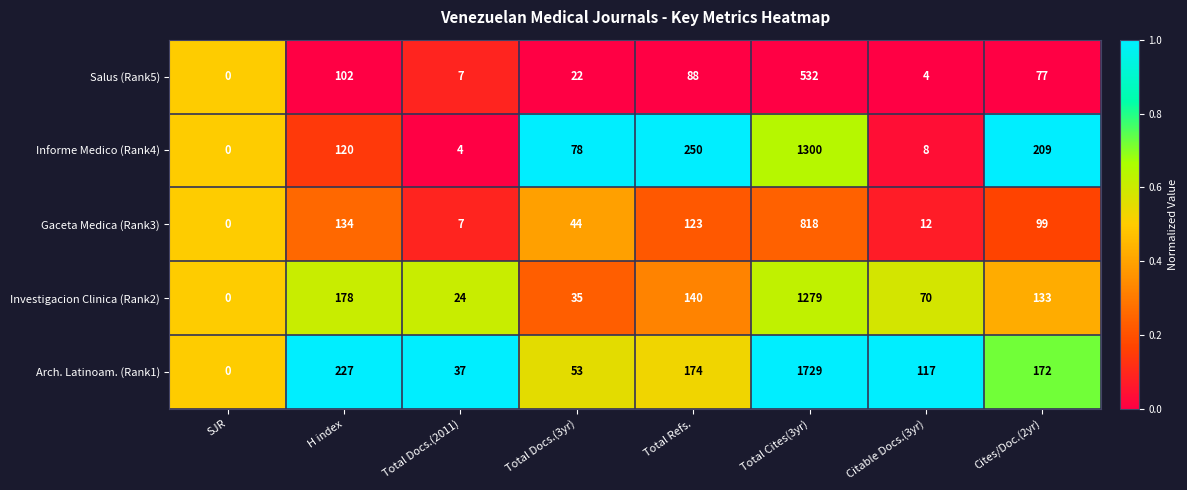

Which series has the largest total across all categories?

Arch. Latinoam. (Rank1)